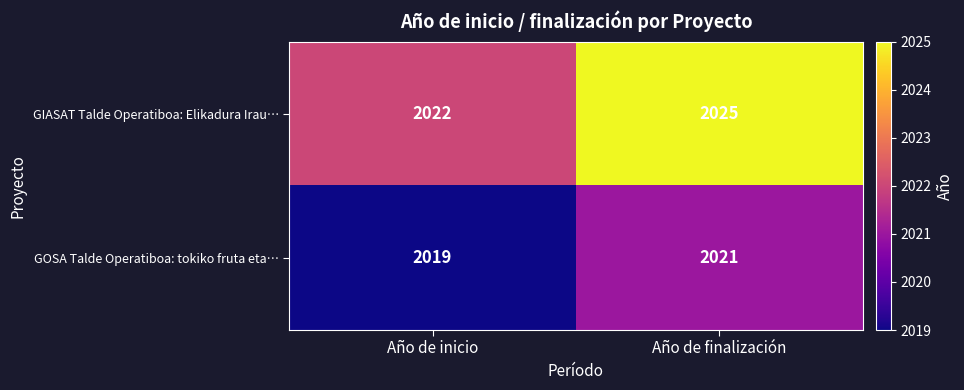

What is the approximate value of GOSA Talde Operatiboa: tokiko fruta eta… at Año de inicio?

2019